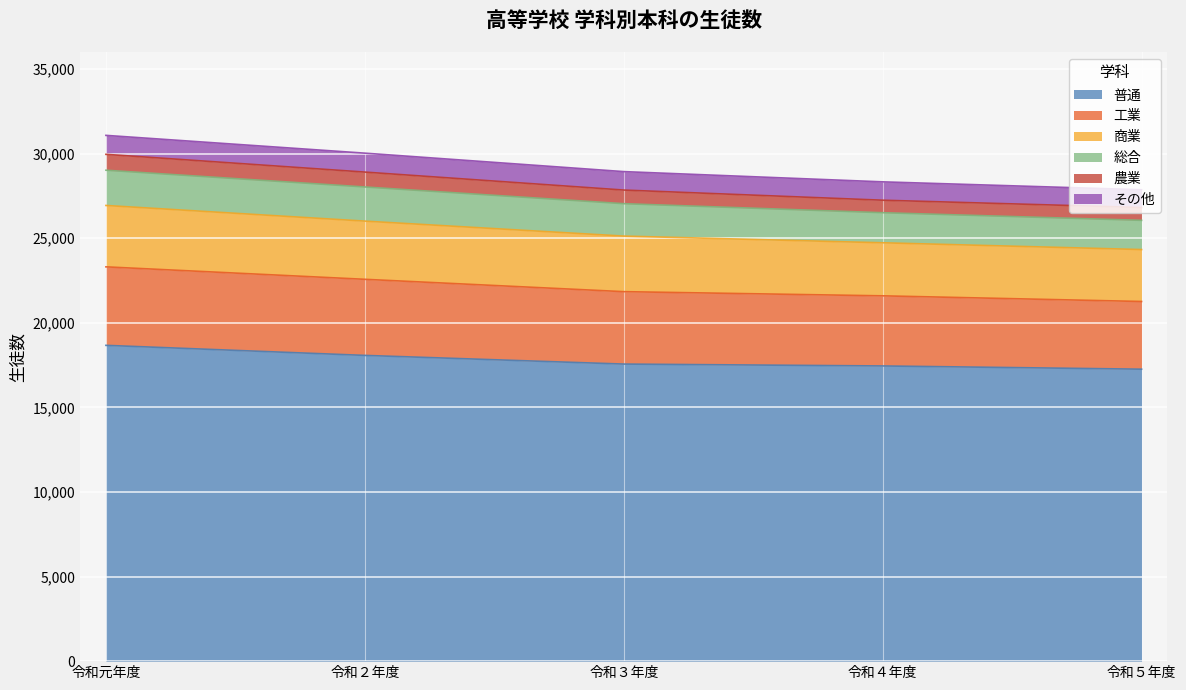

What is the total value across all series at 令和２年度?

30022